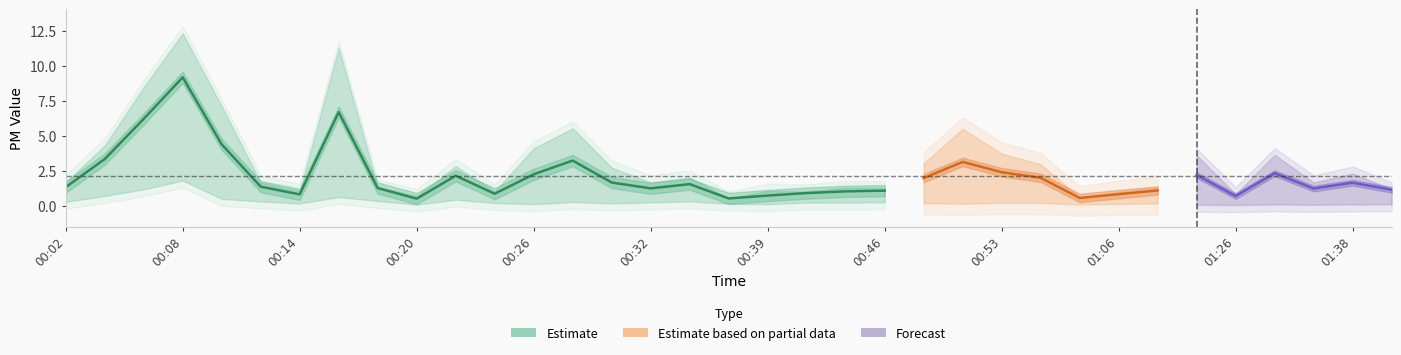

True or false: SDS_P1 has a value of 5.9 at 00:04.

False